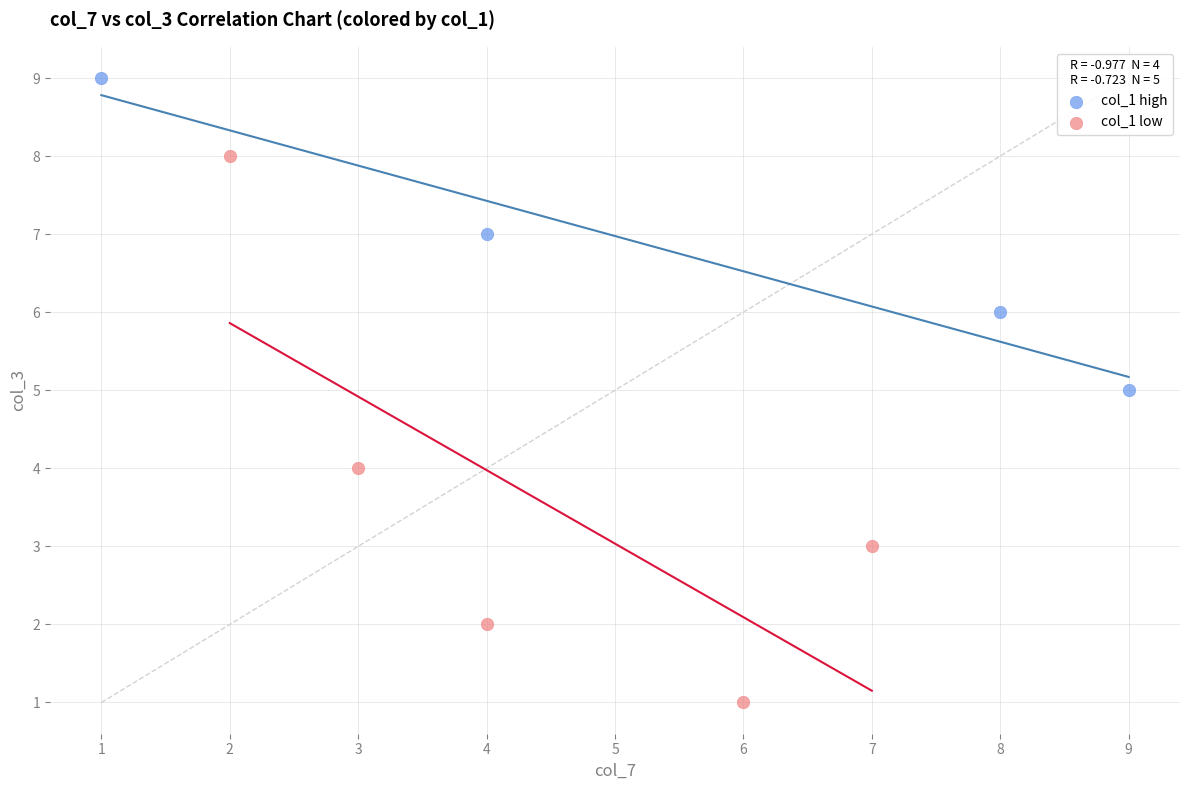

What are all the series names shown in the legend?

col_1 high, col_1 low